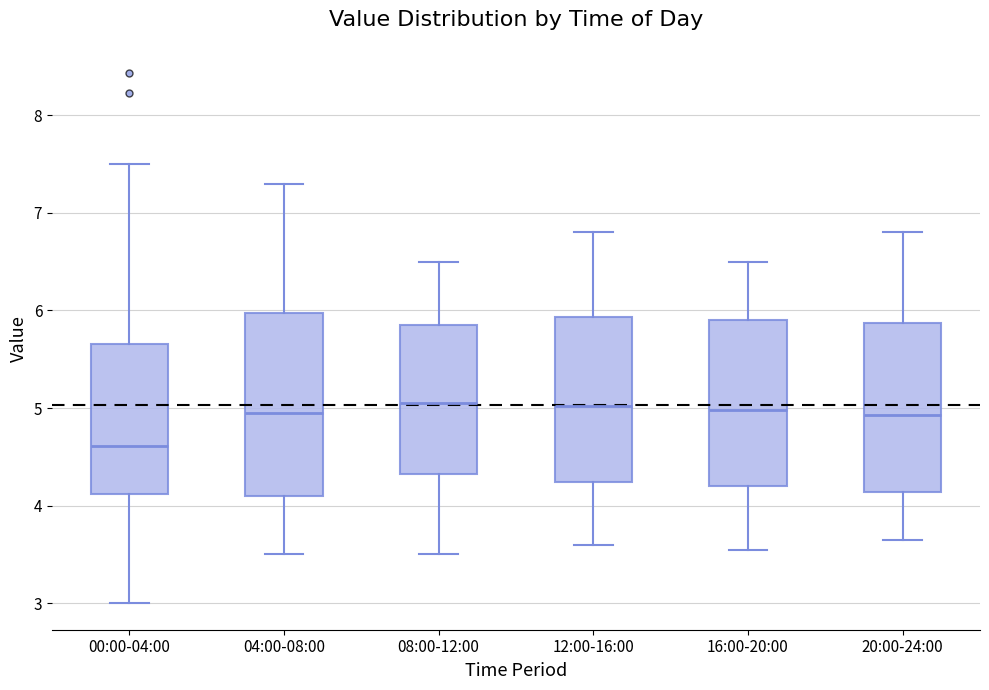

Reading left to right, transcribe this box plot: for each box, give where its median line is, the range the box spans, and where its two whiskers end, as read against the y-axis. The values are not printed on the chart, so give them approximately, as read against the axis.

00:00-04:00: median 4.6, box 4.1 to 5.7, whiskers 3.0 to 7.5
04:00-08:00: median 5.0, box 4.1 to 6.0, whiskers 3.5 to 7.3
08:00-12:00: median 5.1, box 4.3 to 5.9, whiskers 3.5 to 6.5
12:00-16:00: median 5.0, box 4.2 to 5.9, whiskers 3.6 to 6.8
16:00-20:00: median 5.0, box 4.2 to 5.9, whiskers 3.6 to 6.5
20:00-24:00: median 4.9, box 4.1 to 5.9, whiskers 3.7 to 6.8